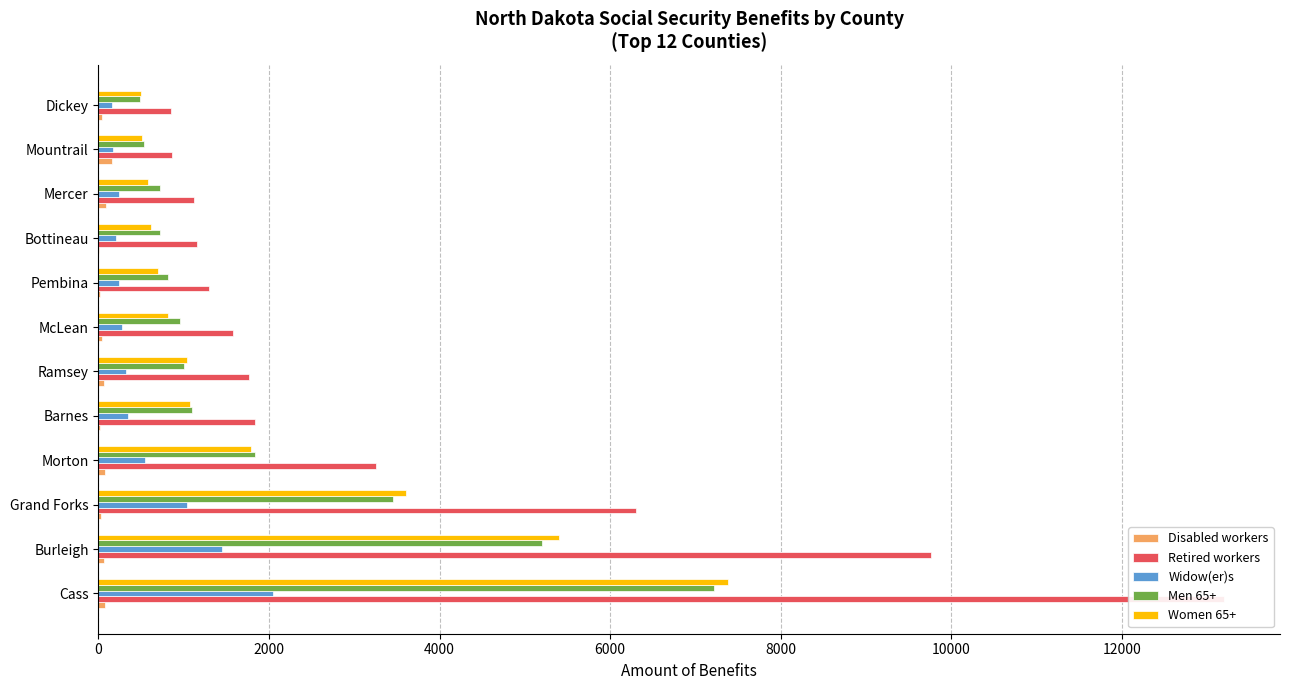

How many groups of bars are there?

12